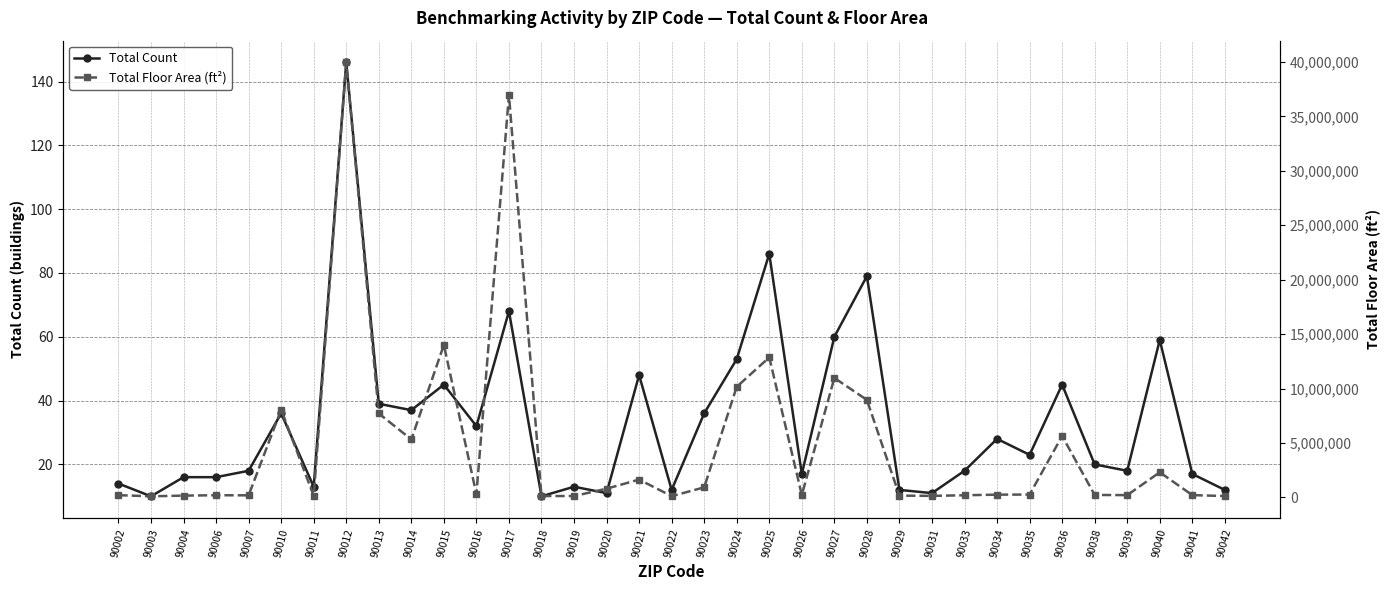

Is it true that Total Floor Area (ft²) equals 97170 at 90003?

True